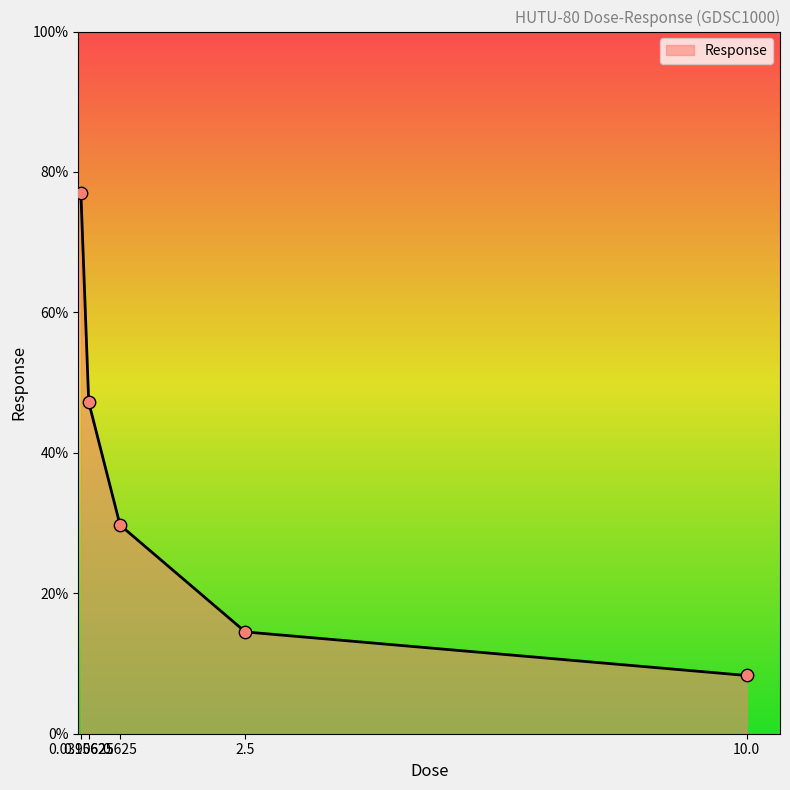

What is the ratio of the value at 0.0390625 to the value at 0.625?

2.6